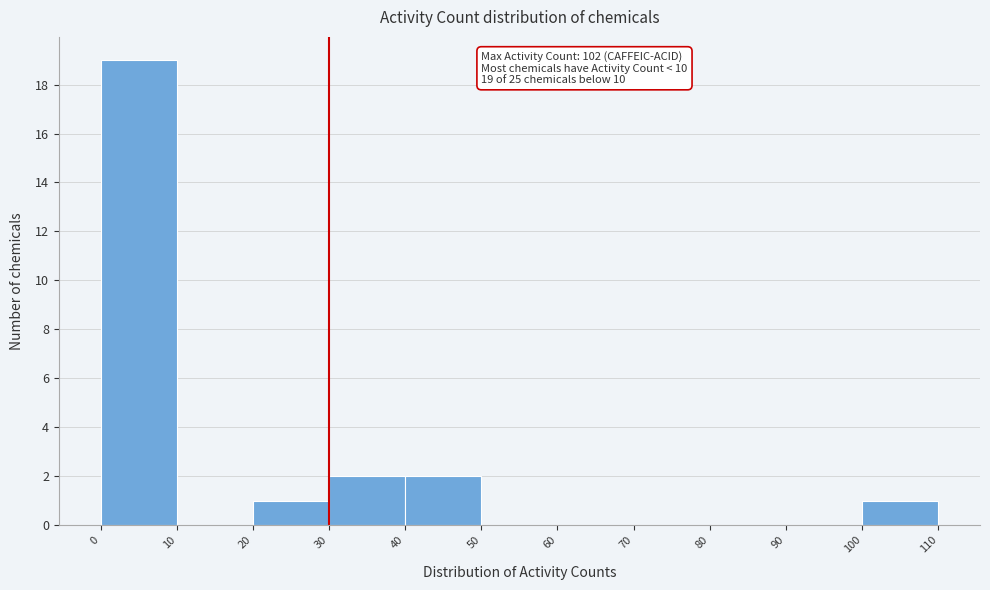

Which range on the x-axis has the tallest bar?

0 to 10